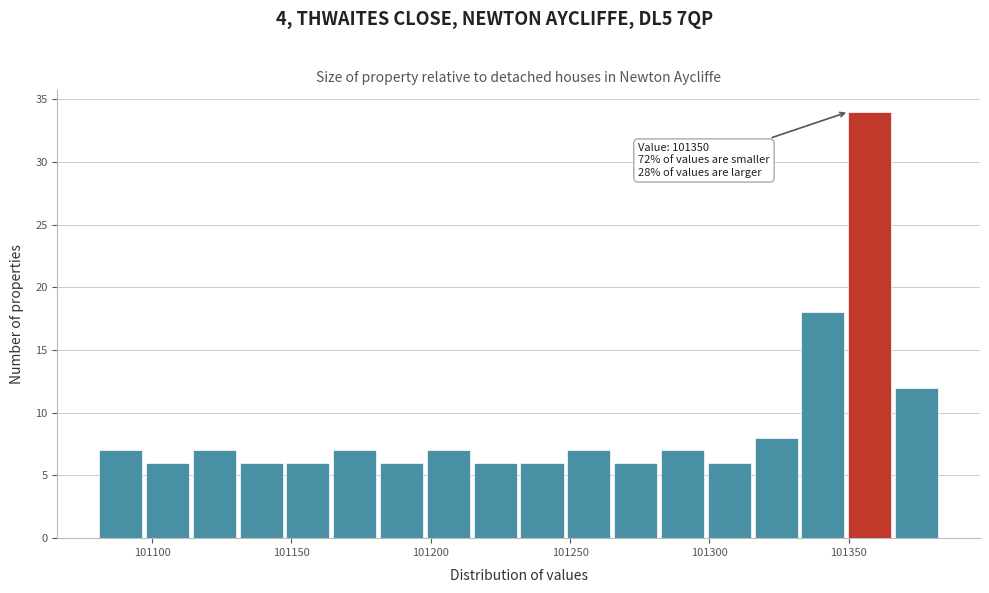

Read against the x-axis, roughly where is the centre of the tallest bar?

101355